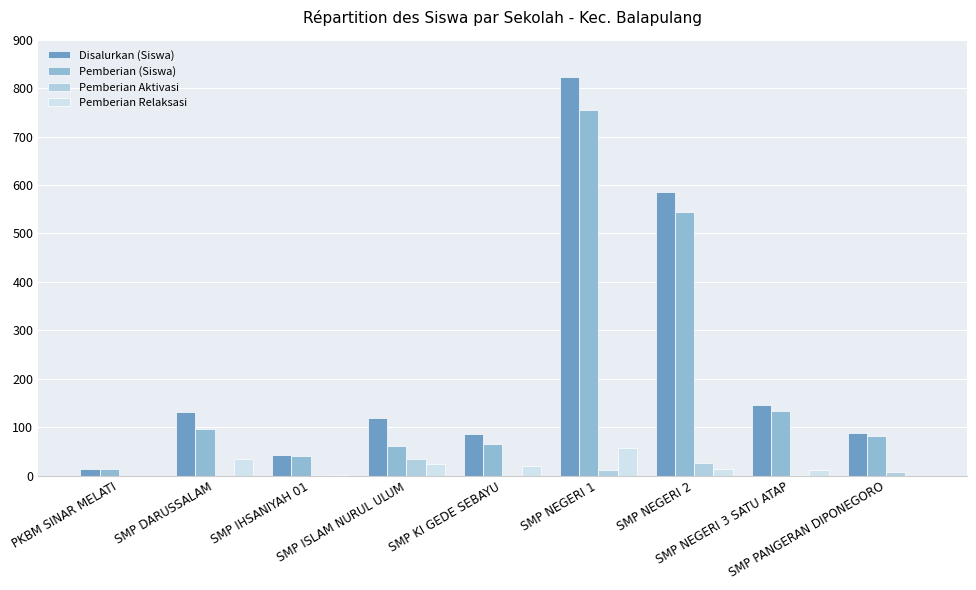

At how many categories does at least one series exceed 717?

1